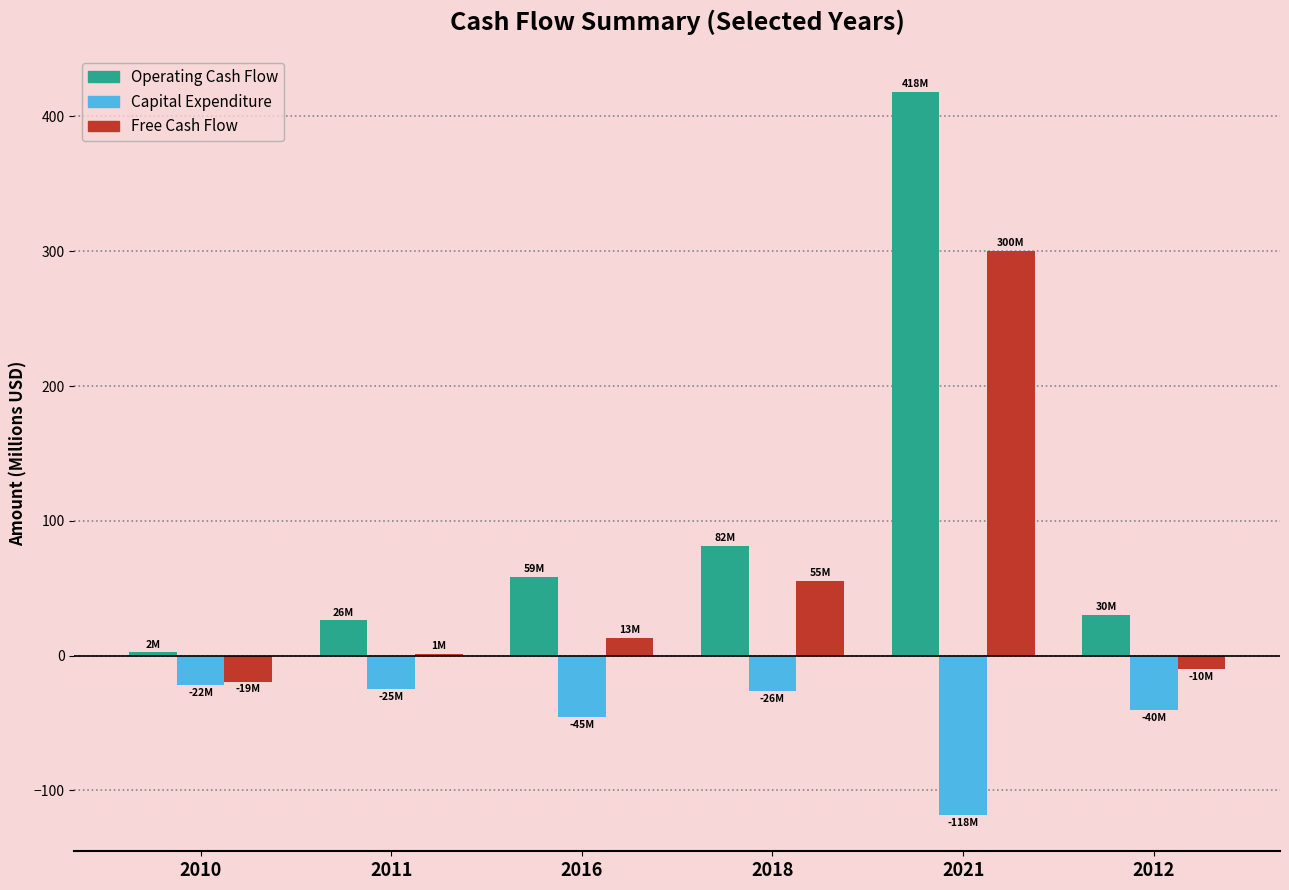

What is the sum of all Free Cash Flow values?

340.4